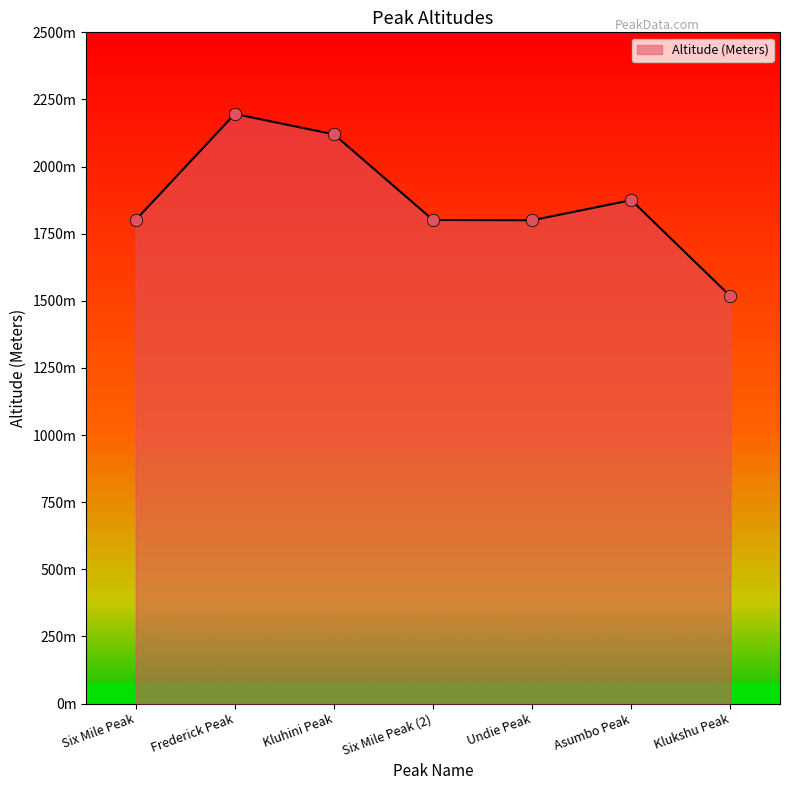

What is the change in value from Kluhini Peak to Asumbo Peak?

-245